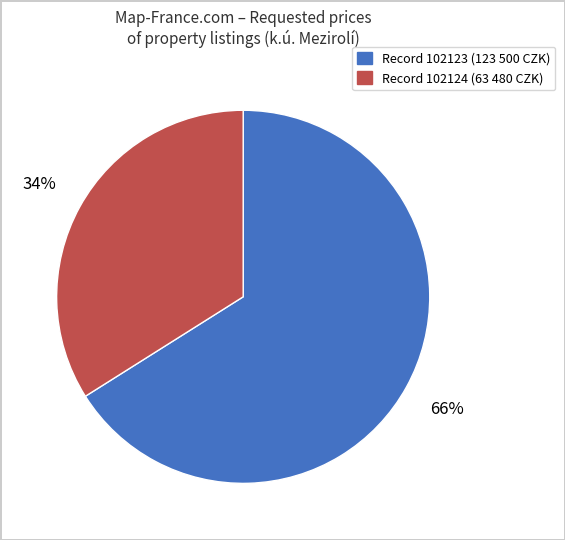

To the nearest percent, what is the average slice percentage?

50%